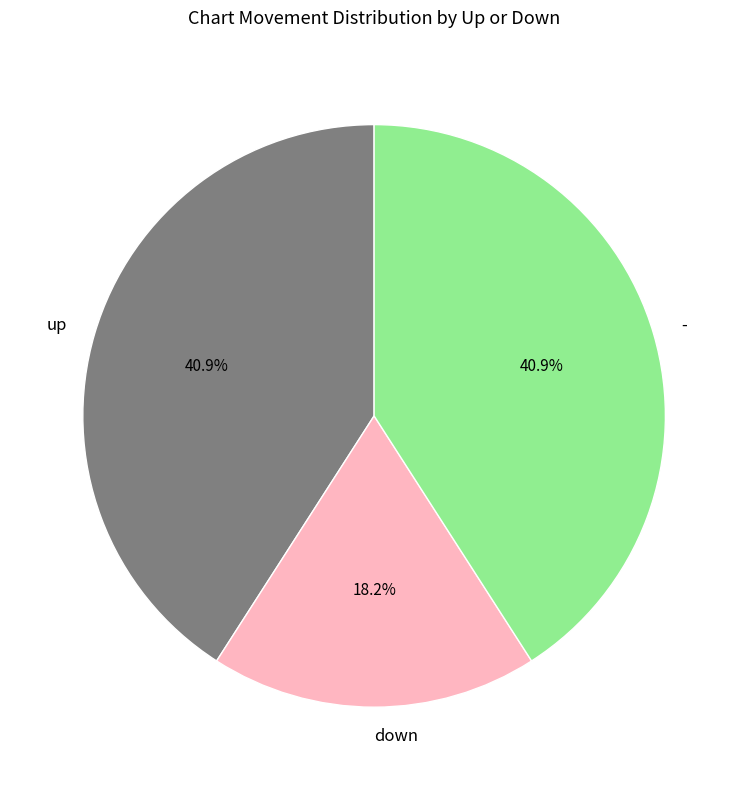

How many segments does this pie chart have?

3